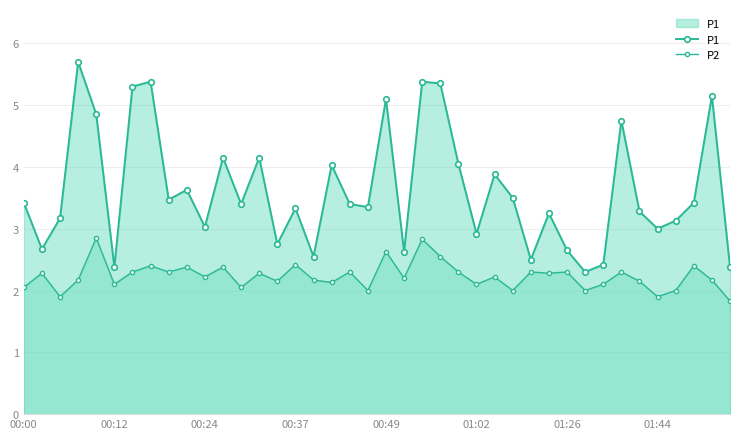

True or false: P1 has a value of 1.6 at 16.

False